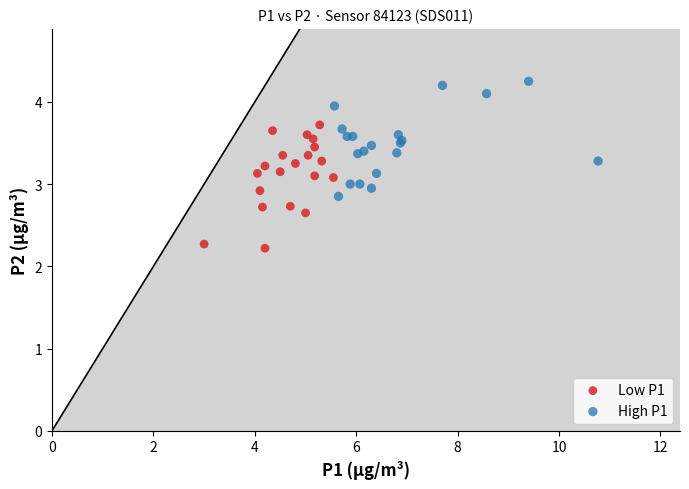

Which series contains the highest Y value?

High P1